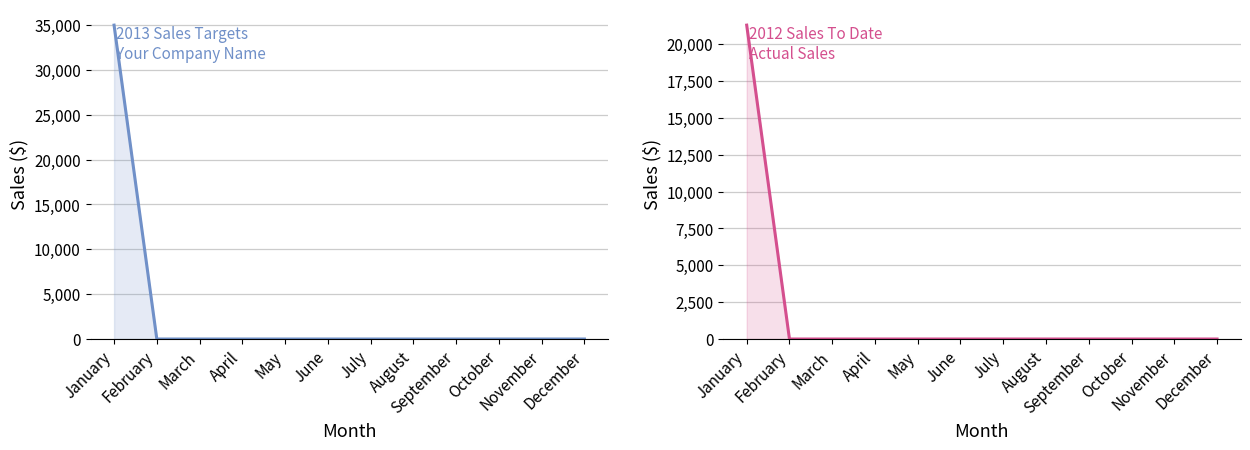

True or false: Actual Sales and Target Sales cross at least once.

False